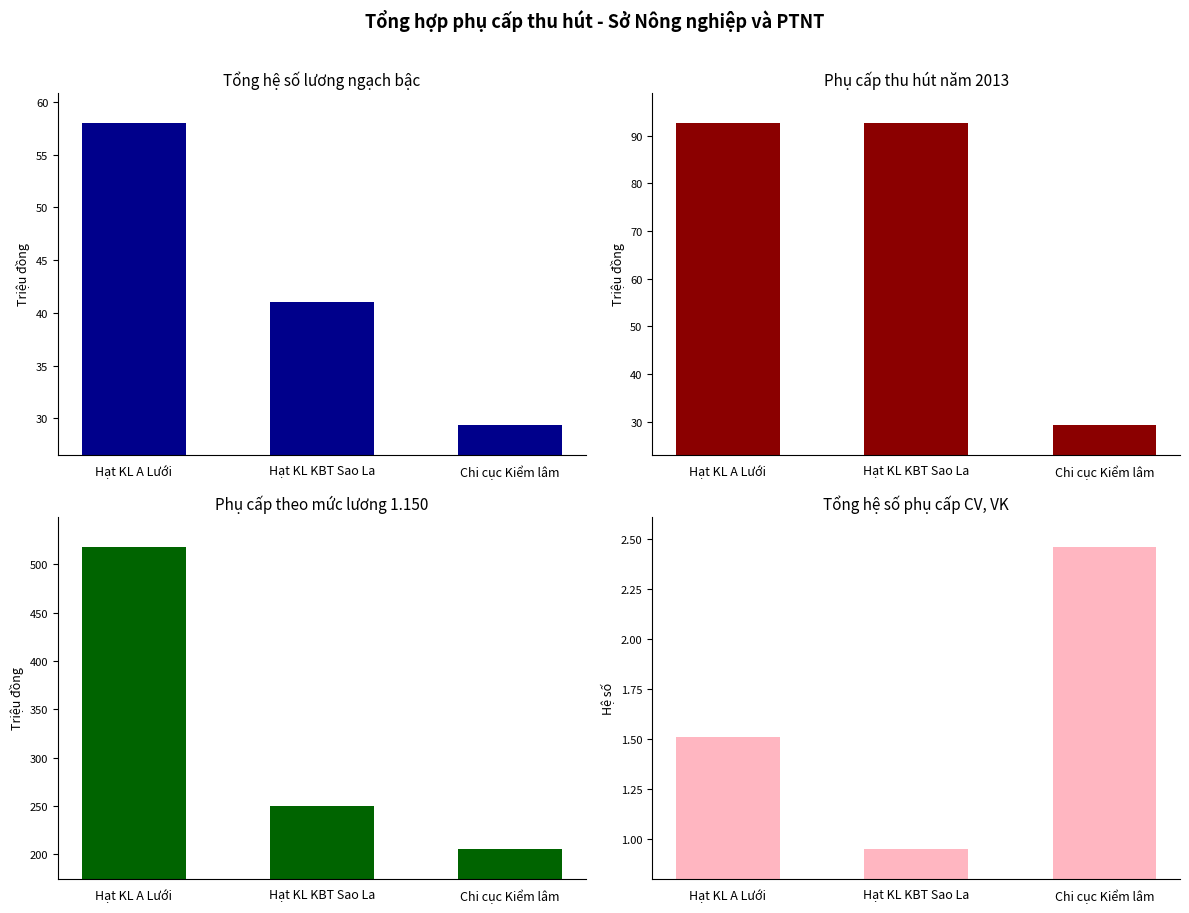

Reading right to left, list all the values displayed in this chart.

Tổng hệ số lương ngạch bậc (col_4): 29.4	41.1	58.0
Phụ cấp thu hút năm 2013 (col_9): 29.4	92.6	92.6
Phụ cấp thu hút theo mức lương 1150 (col_7): 206.0	250.2	517.9
Tổng hệ số phụ cấp CV VK (col_5): 2.5	1.0	1.5